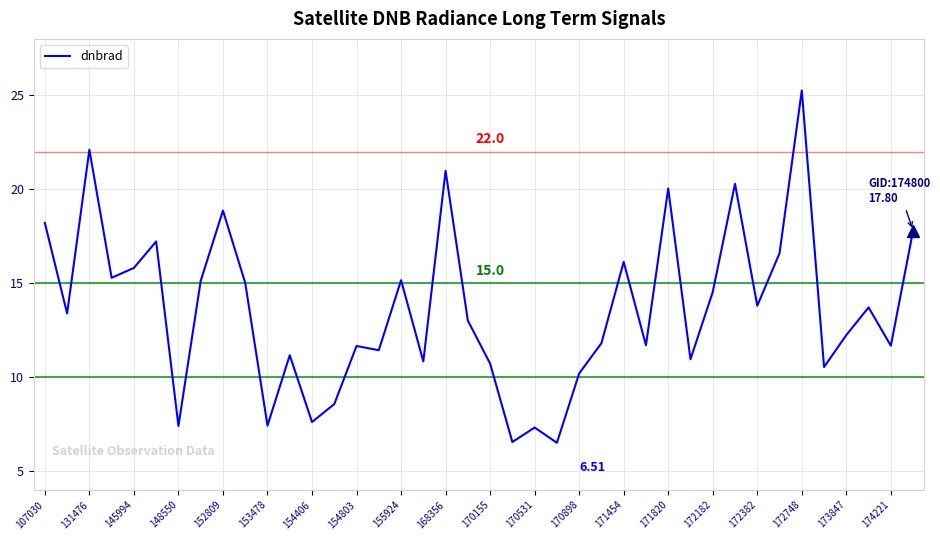

Reading left to right, extract all data points from this chart.

18.2	13.4	22.1	15.3	15.8	17.2	7.4	15.1	18.9	15.0	7.4	11.2	7.6	8.6	11.7	11.4	15.2	10.8	21.0	13.0	10.7	6.6	7.3	6.5	10.2	11.8	16.1	11.7	20.0	11.0	14.5	20.3	13.8	16.6	25.3	10.5	12.2	13.7	11.7	17.8